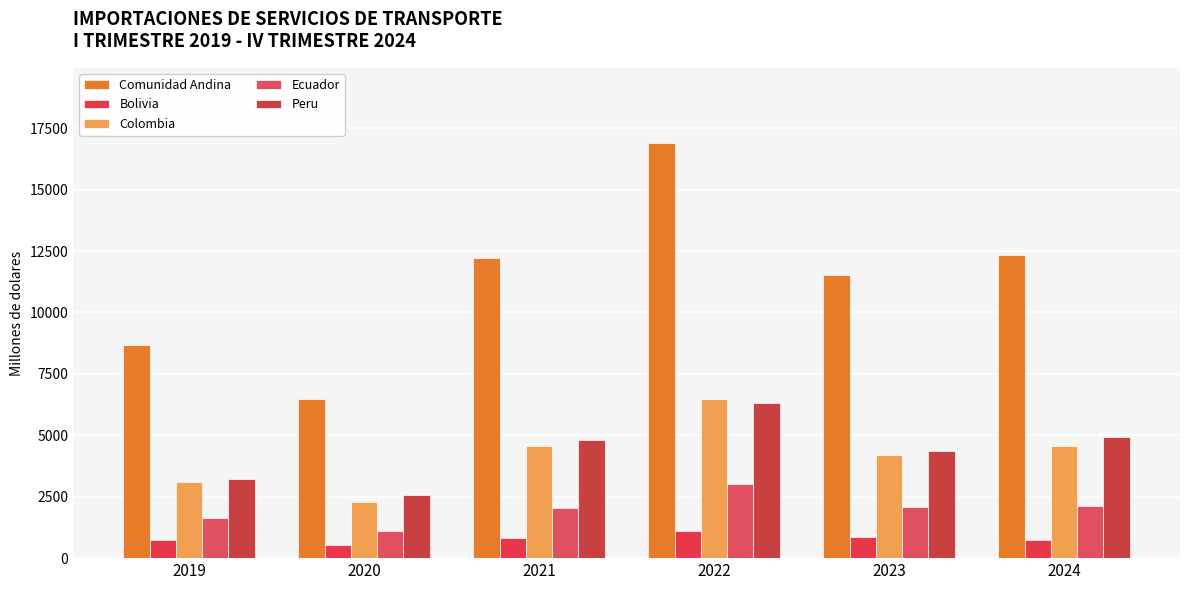

At which label does Comunidad Andina reach its minimum?

2020